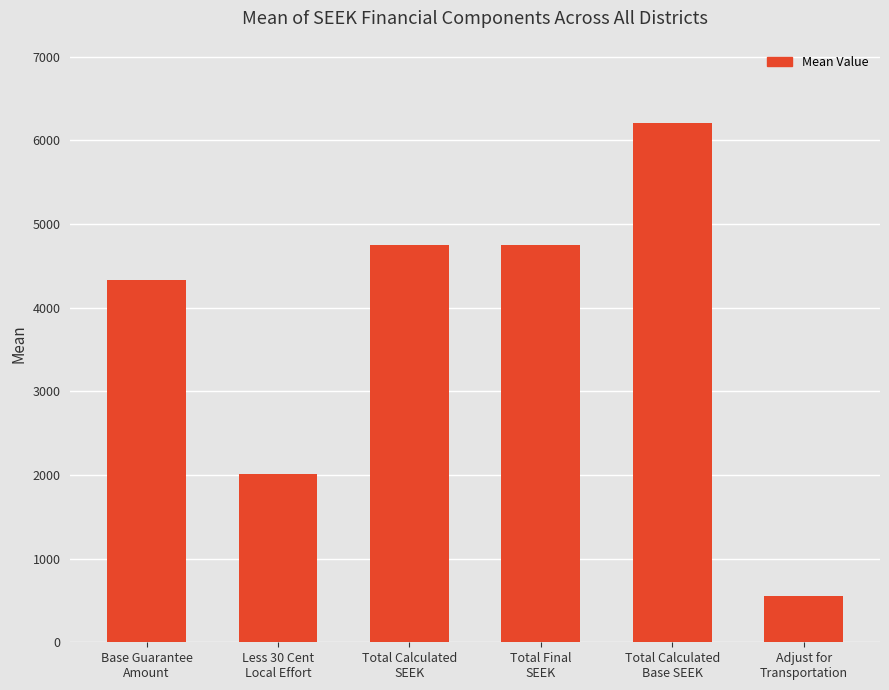

What is the label of the 4th bar from the right?

Total Calculated
SEEK